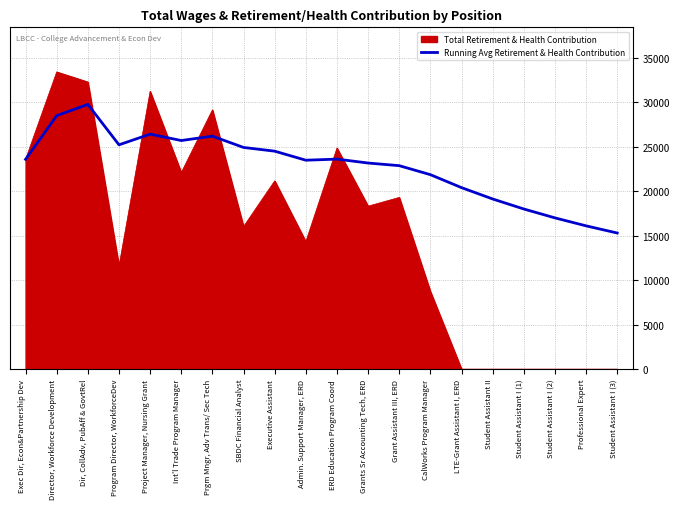

What position from the right is Director, Workforce Development?

19